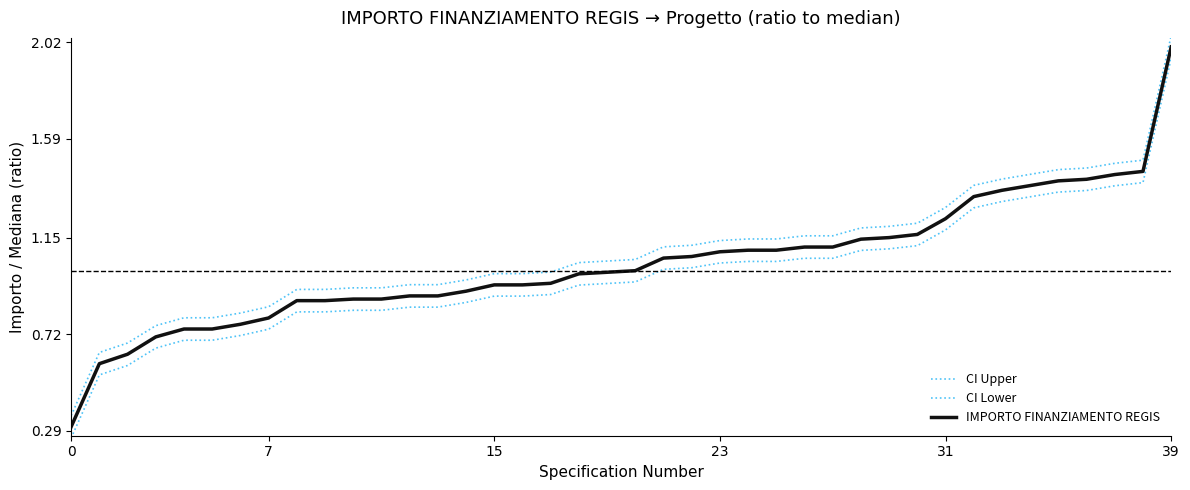

Does the chart display data point markers on the line(s)?

No